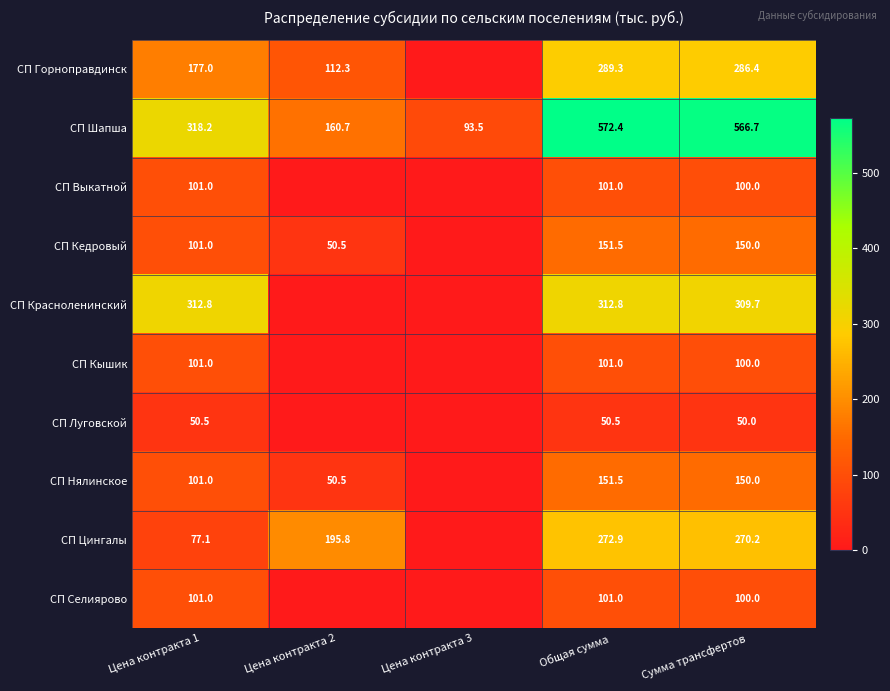

Where is СП Шапша nearest to the value 332?

Цена контракта 1